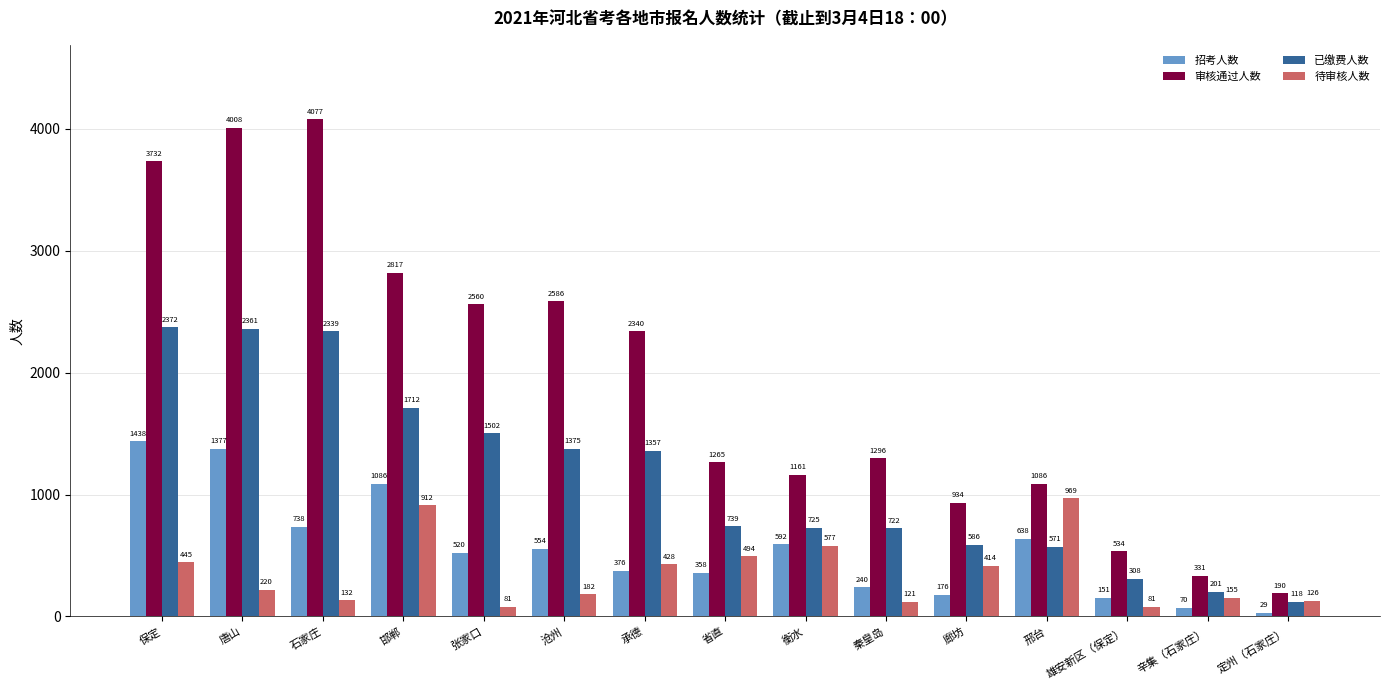

What is the average value of the 招考人数 series?

556